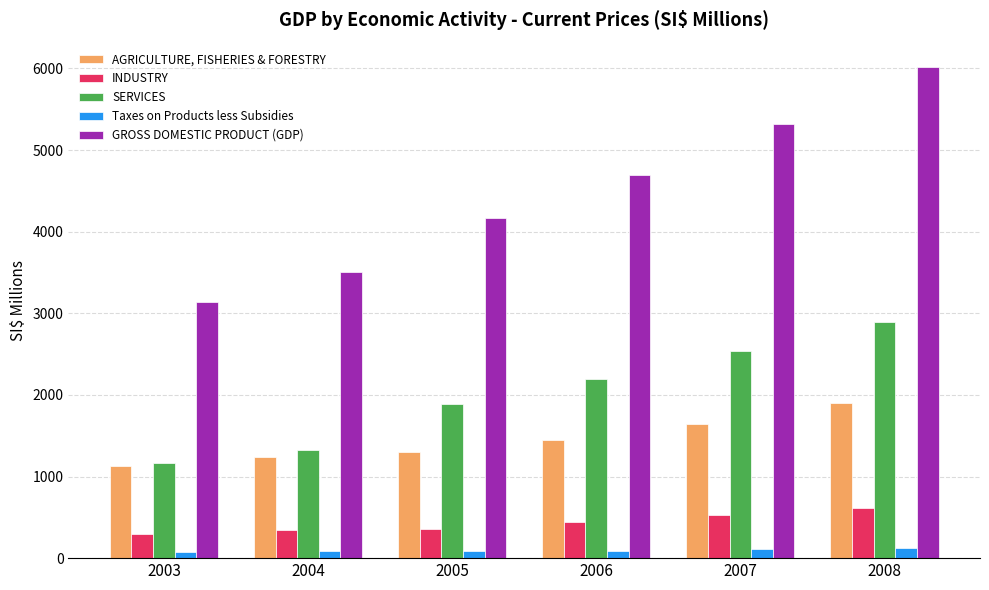

What is the value of the GROSS DOMESTIC PRODUCT (GDP) bar at the 3rd from the left?

4163.1